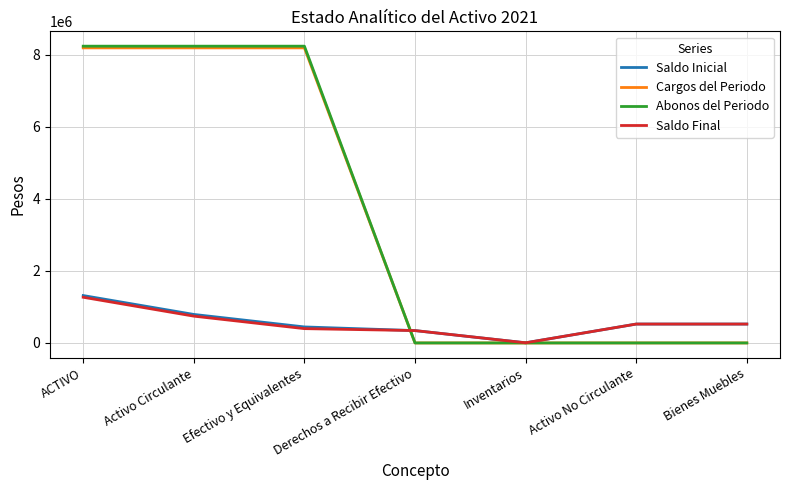

At which label is Saldo Final closest to 636341?

Activo Circulante